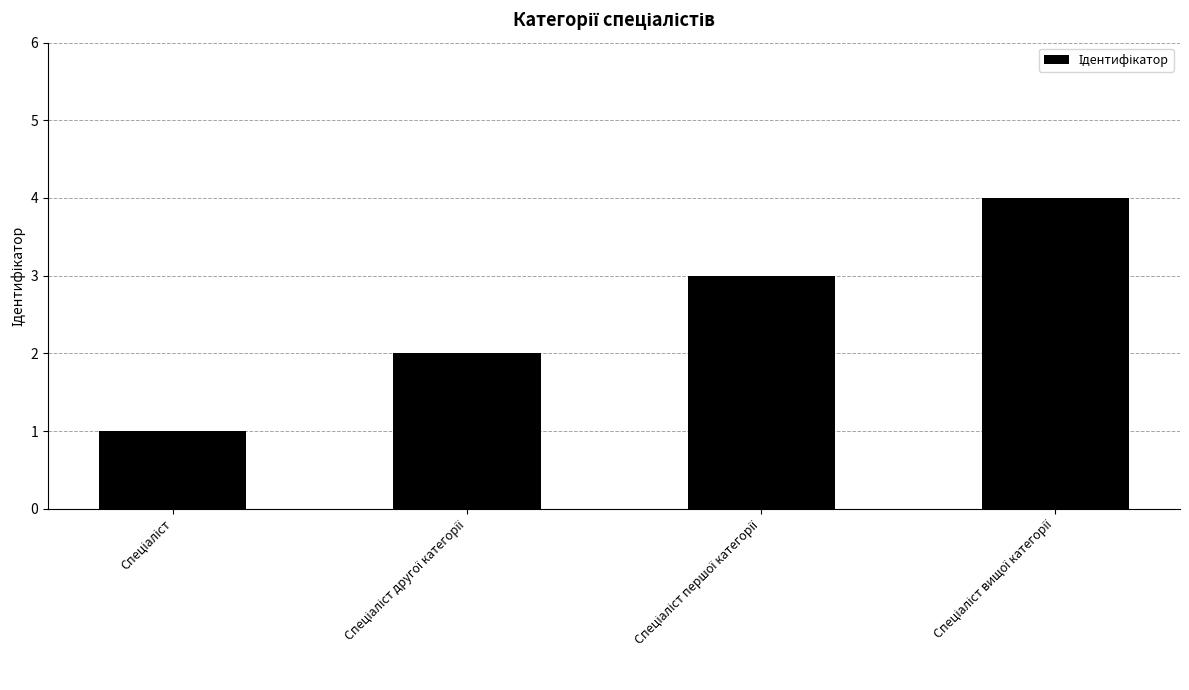

What is the difference between the maximum and minimum values?

3